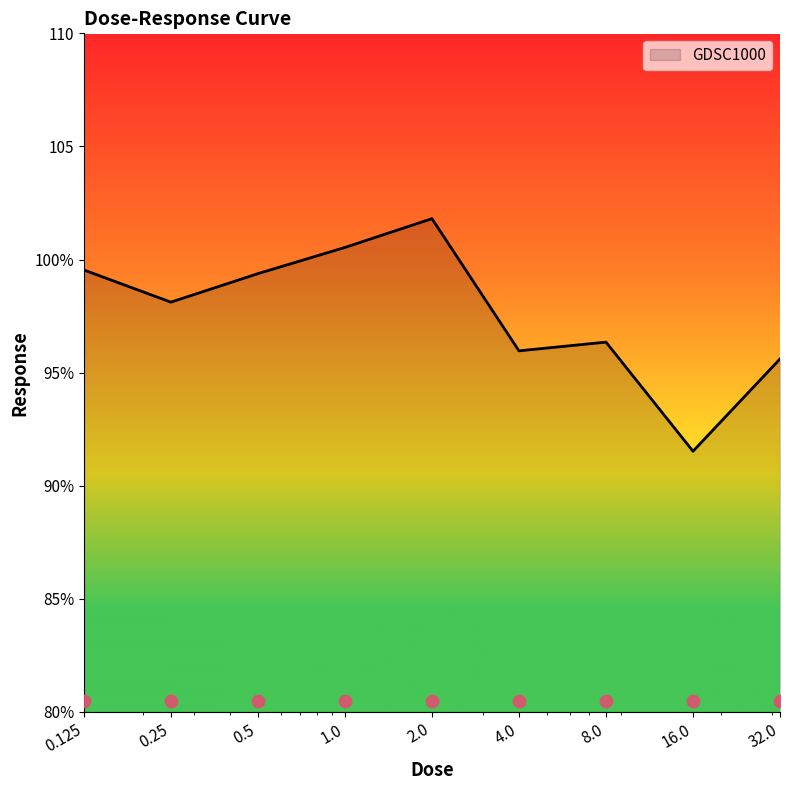

What is the change in value from 2.0 to 16.0?

-10.3